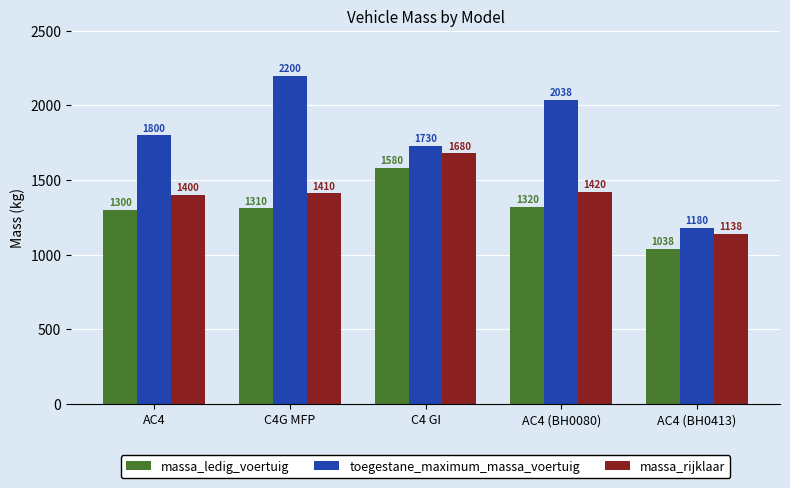

What is the label of the 2nd bar from the right?

AC4 (BH0080)